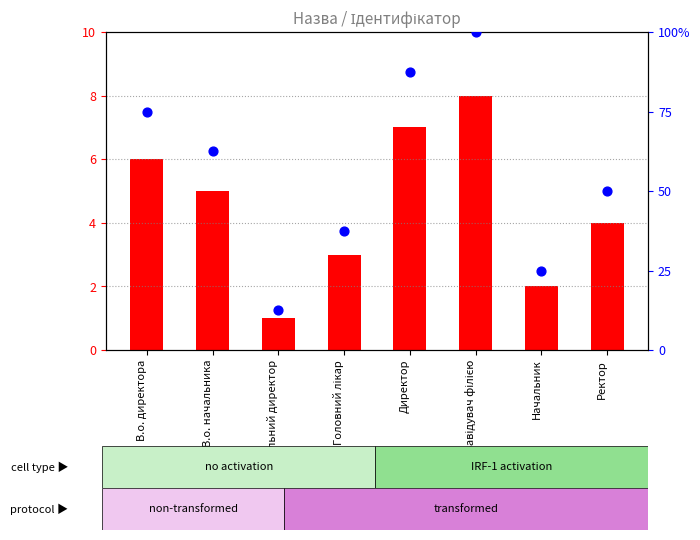

What is the total value across all series at Генеральний директор?

13.5